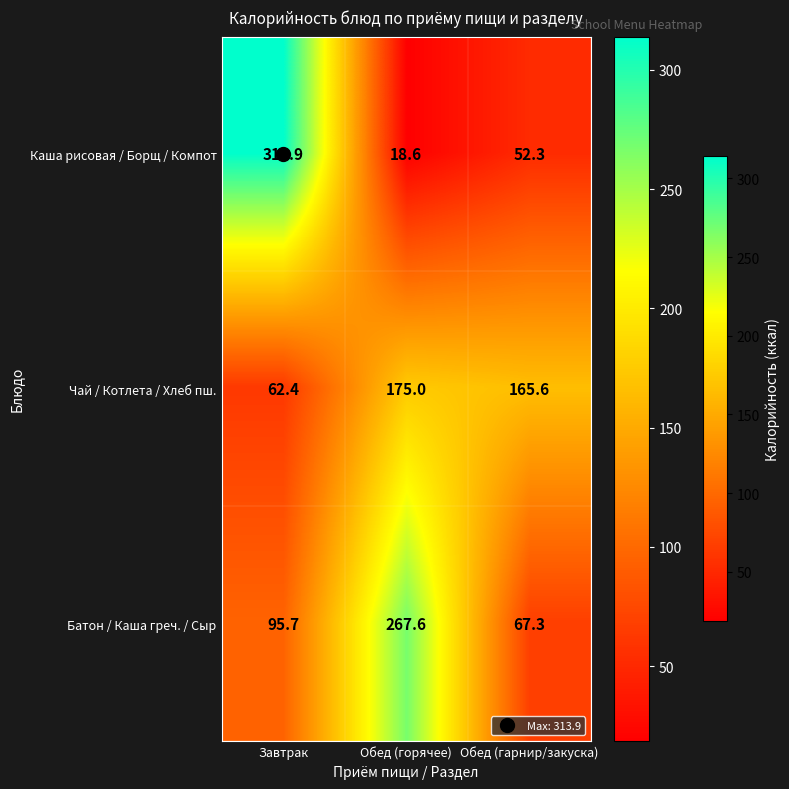

At which label is Каша рисовая / Борщ / Компот closest to 166?

Обед (гарнир/закуска)